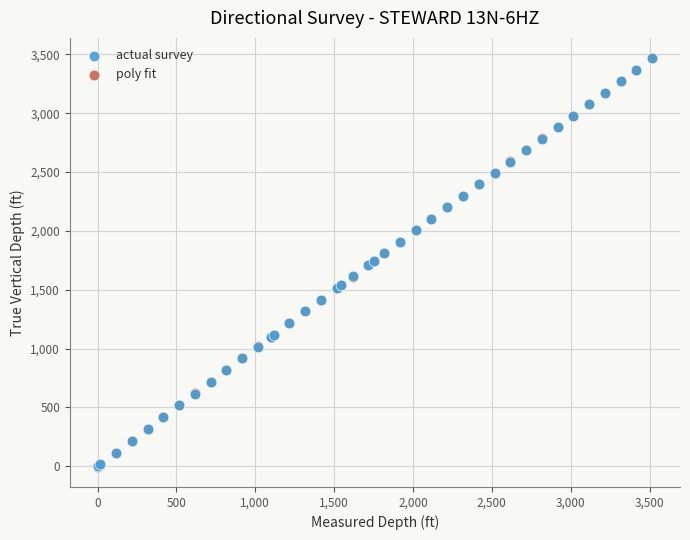

What are all the series names shown in the legend?

actual survey, poly fit